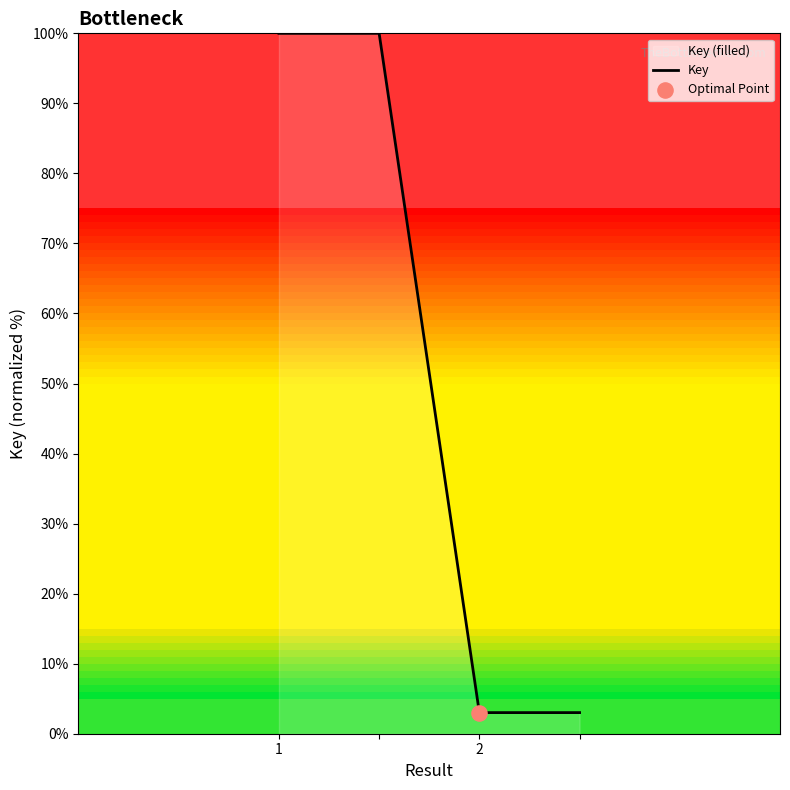

What is the difference between the values at 1 and 2?

97.0